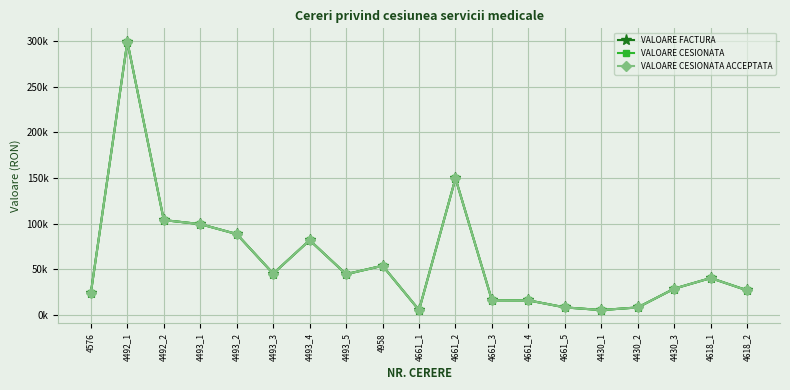

Count the number of categories in the chart.

19